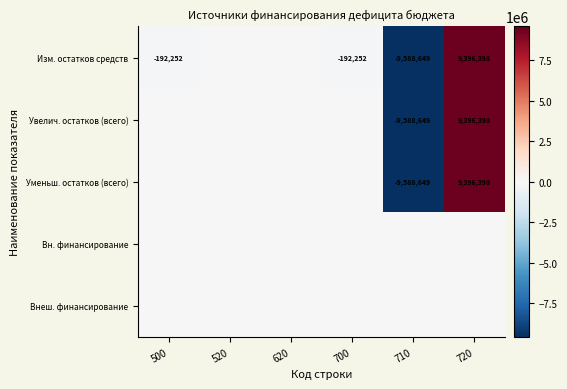

Which label corresponds to the smallest value in the chart?

710